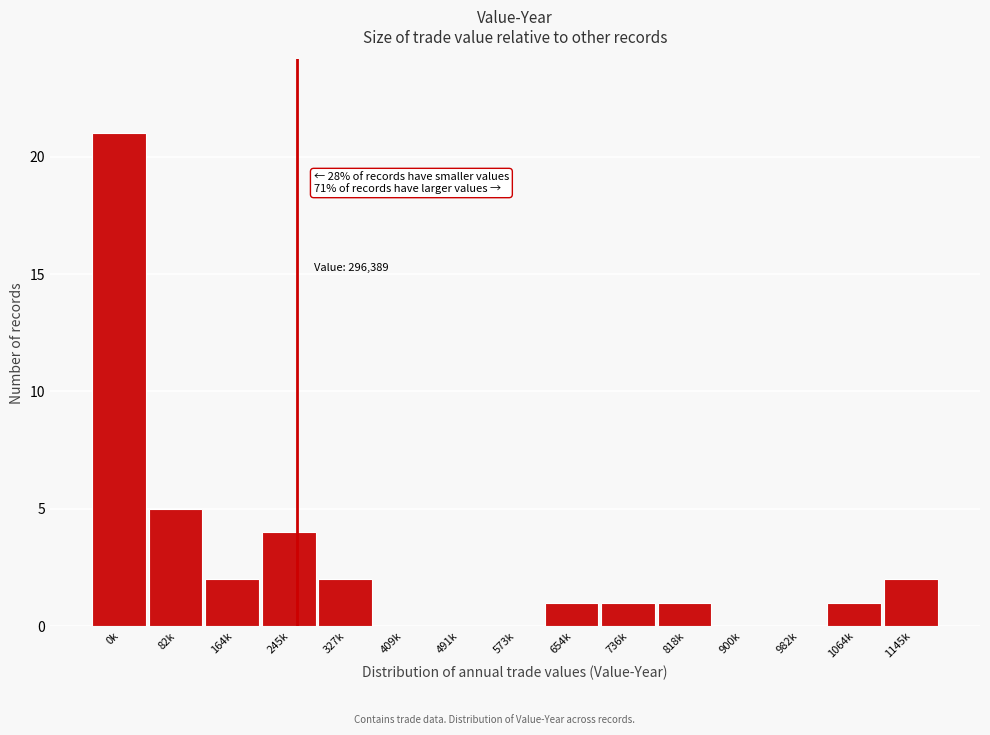

Where is the data nearest to the value 10?

82k